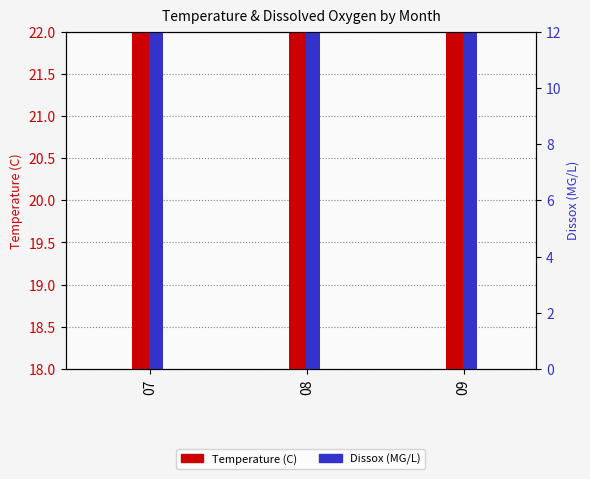

What is the average value of the Dissox series?

20.6